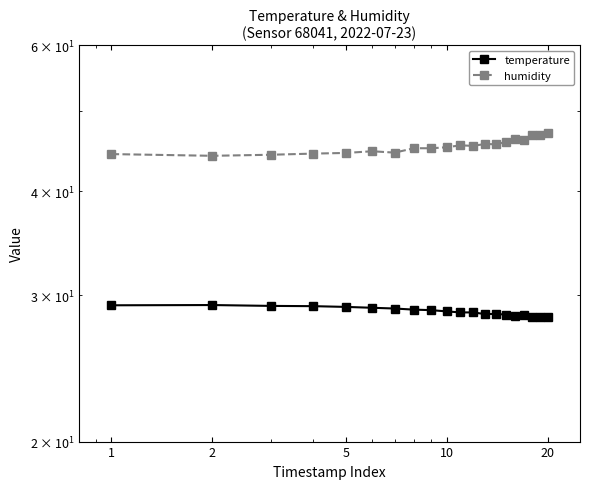

Rank the series at 5 from lowest to highest value.

temperature, humidity